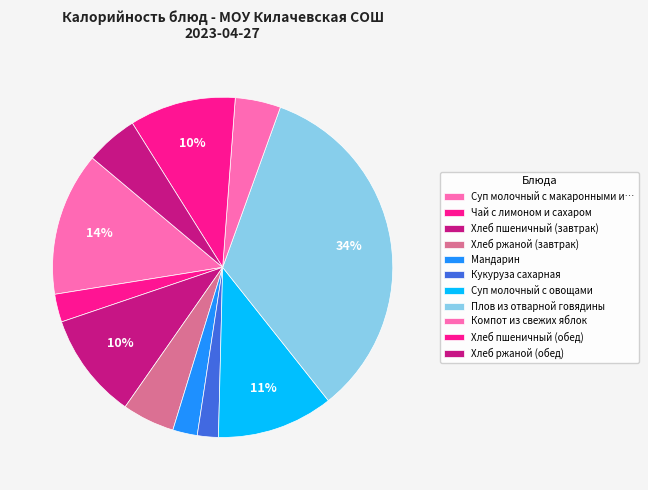

True or false: Чай с лимоном и сахаром accounts for 1% of the total.

False